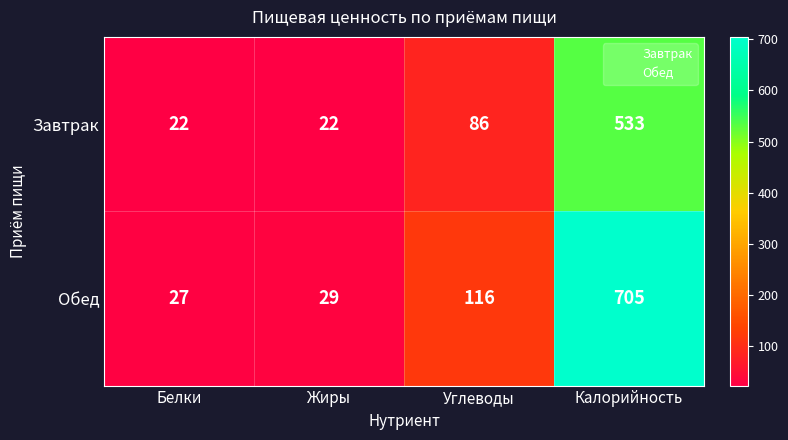

The Завтрак series shows 815 at Калорийность. True or false?

False